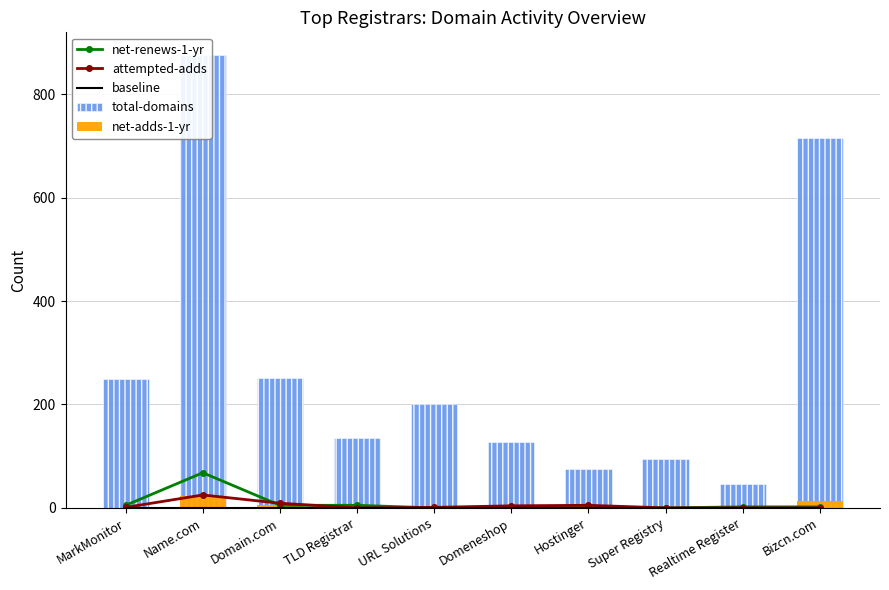

At which label is attempted-adds closest to 12?

Domain.com